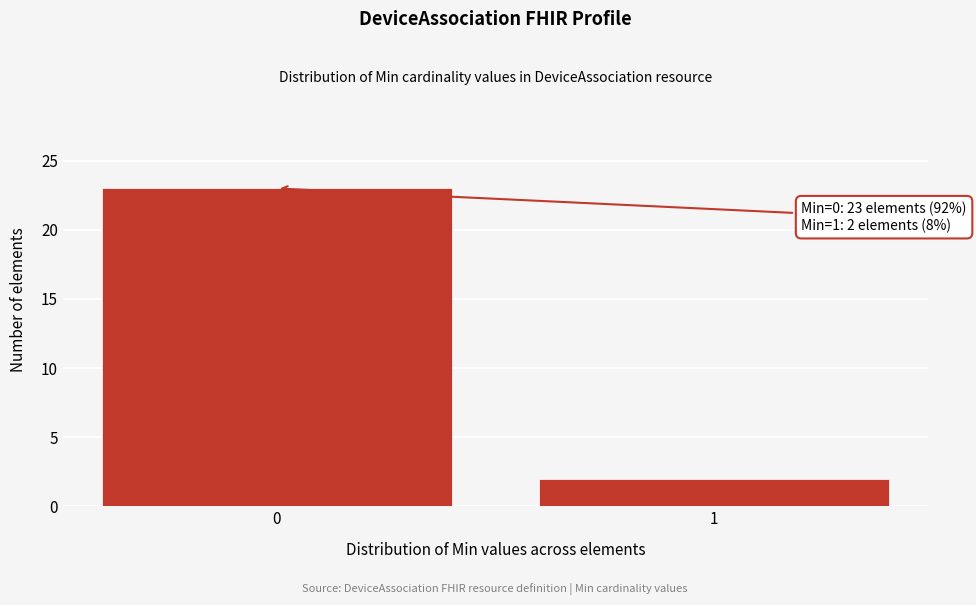

Reading right to left, list all the values displayed in this chart.

1=2	0=23